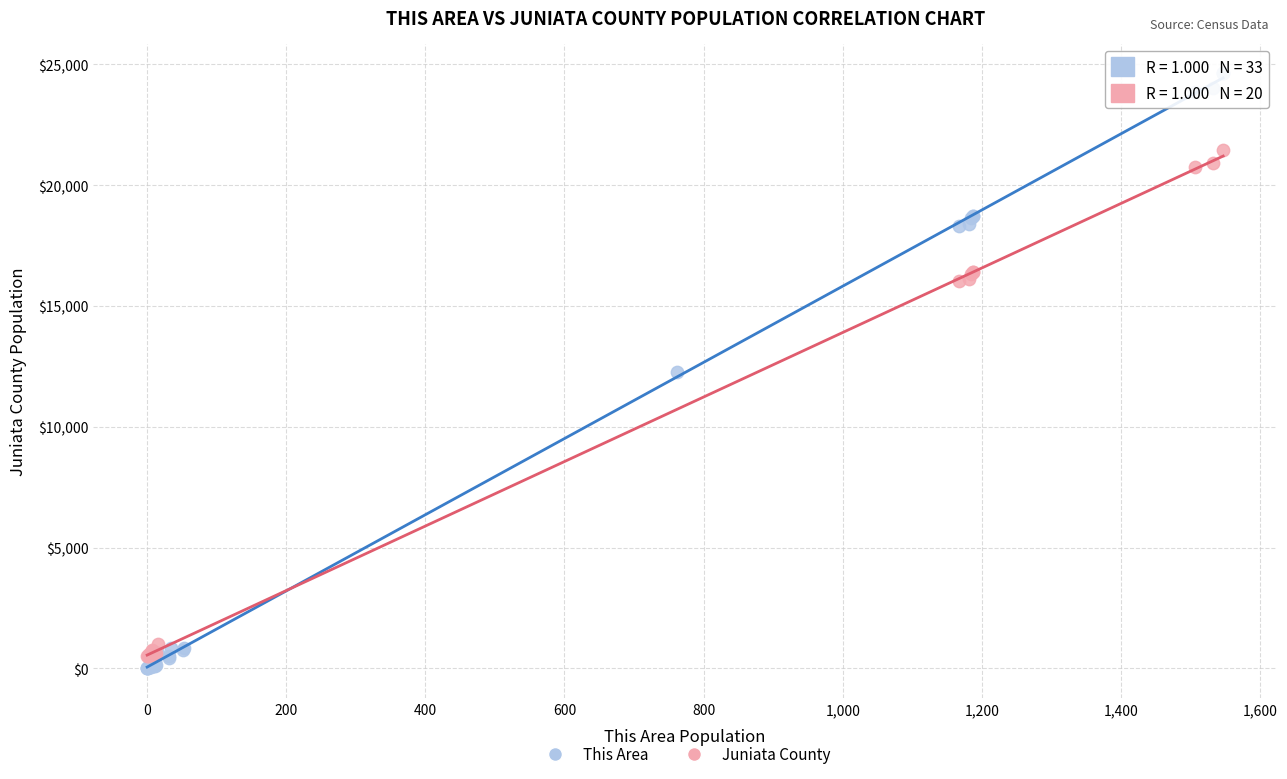

Which series reaches the maximum Y coordinate?

This Area